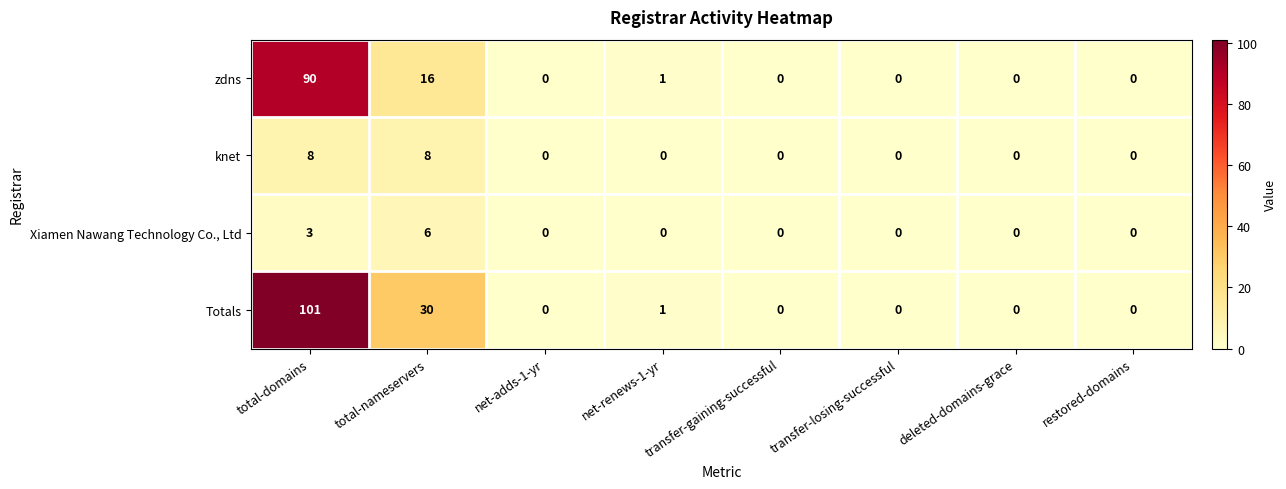

True or false: zdns has a value of 31 at net-adds-1-yr.

False